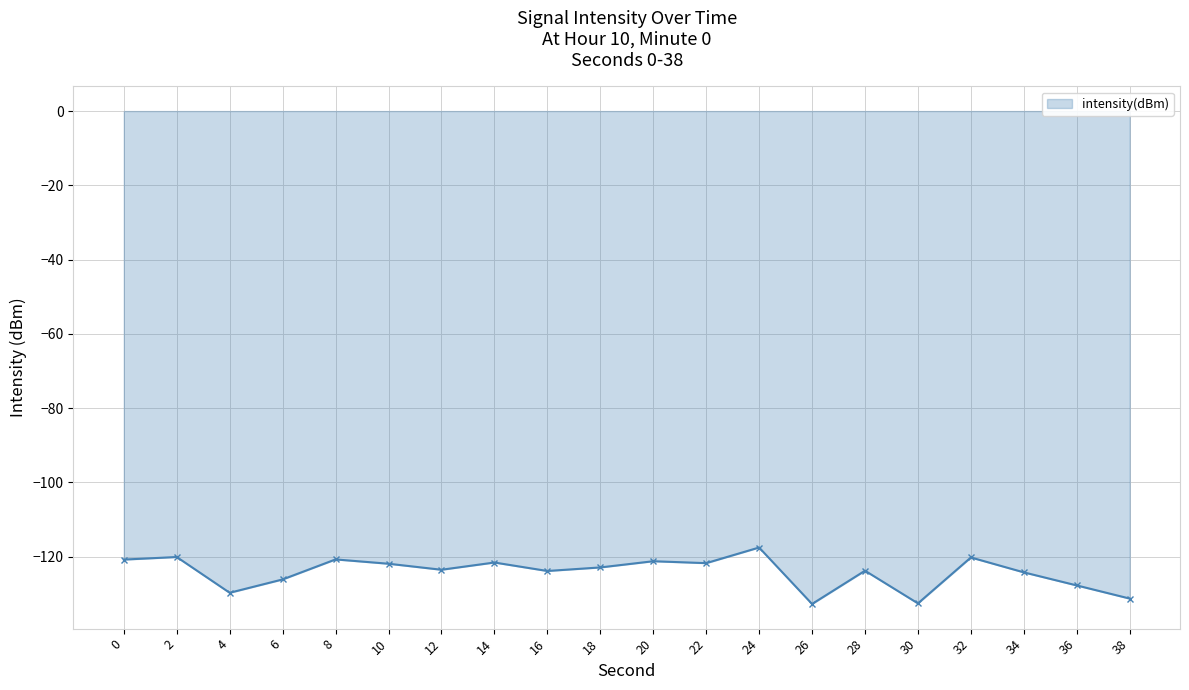

What value does the data have at 16?

-123.8